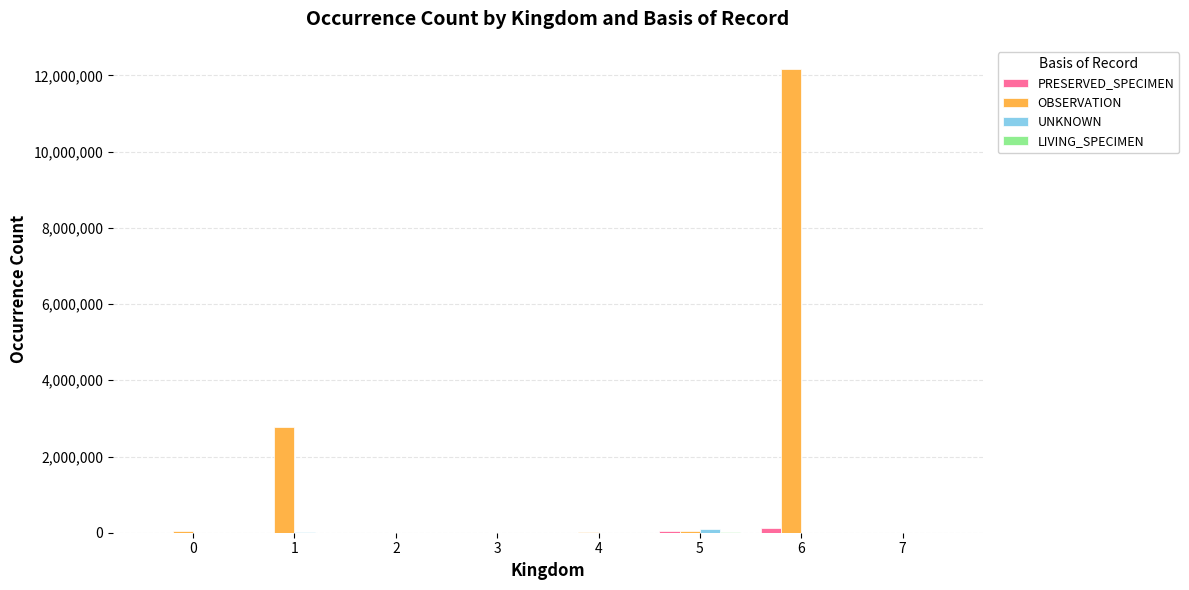

Count the number of data series in this chart.

4